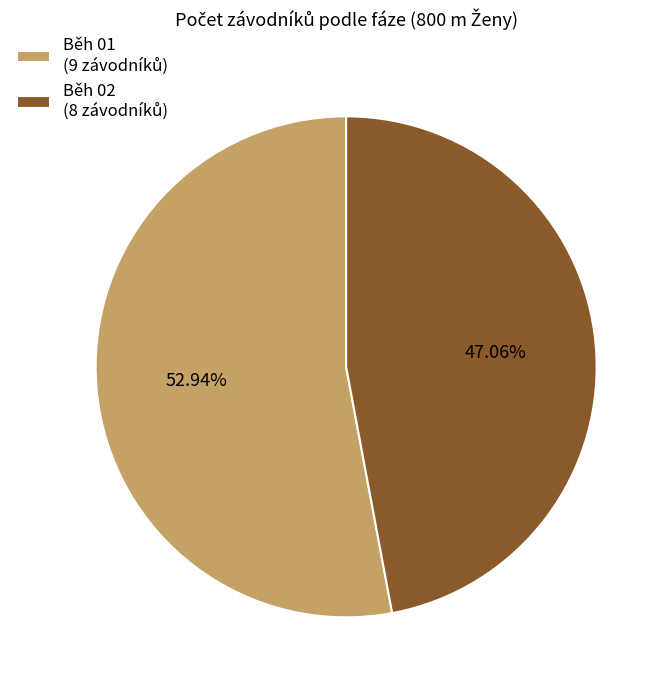

To the nearest percent, what is the combined percentage of Běh 02 and Běh 01?

100%